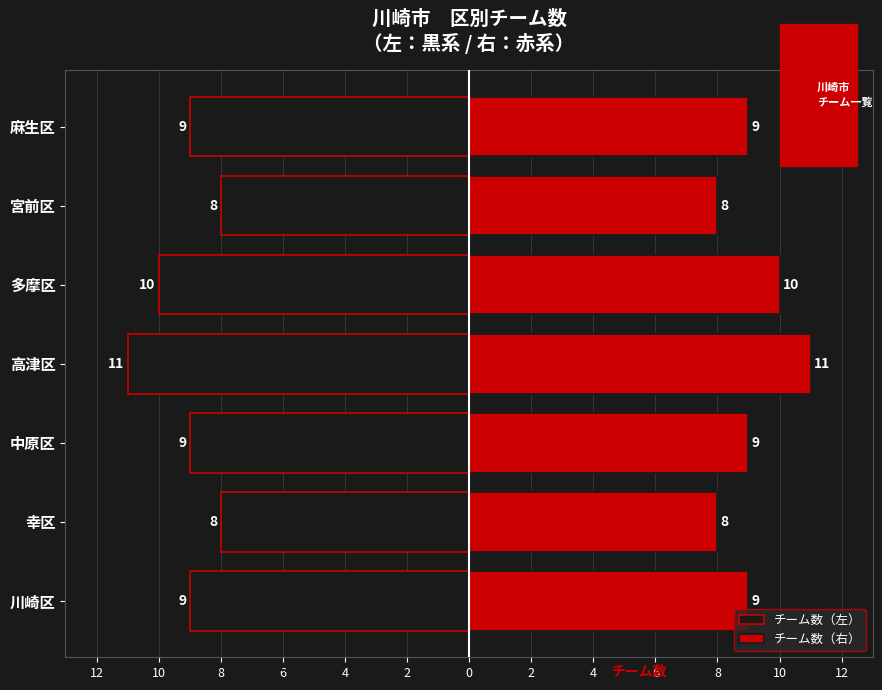

What are all the series names shown in the legend?

チーム数（左）, チーム数（右）